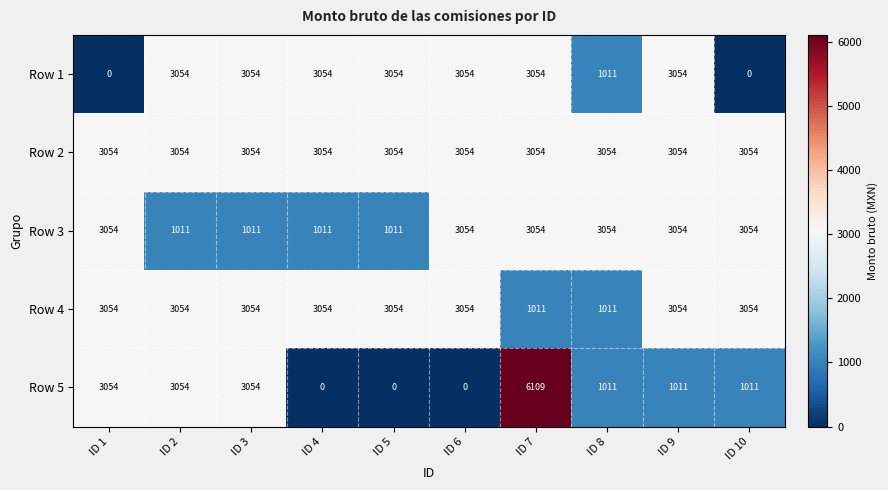

Which category has the highest value across all series?

ID 7